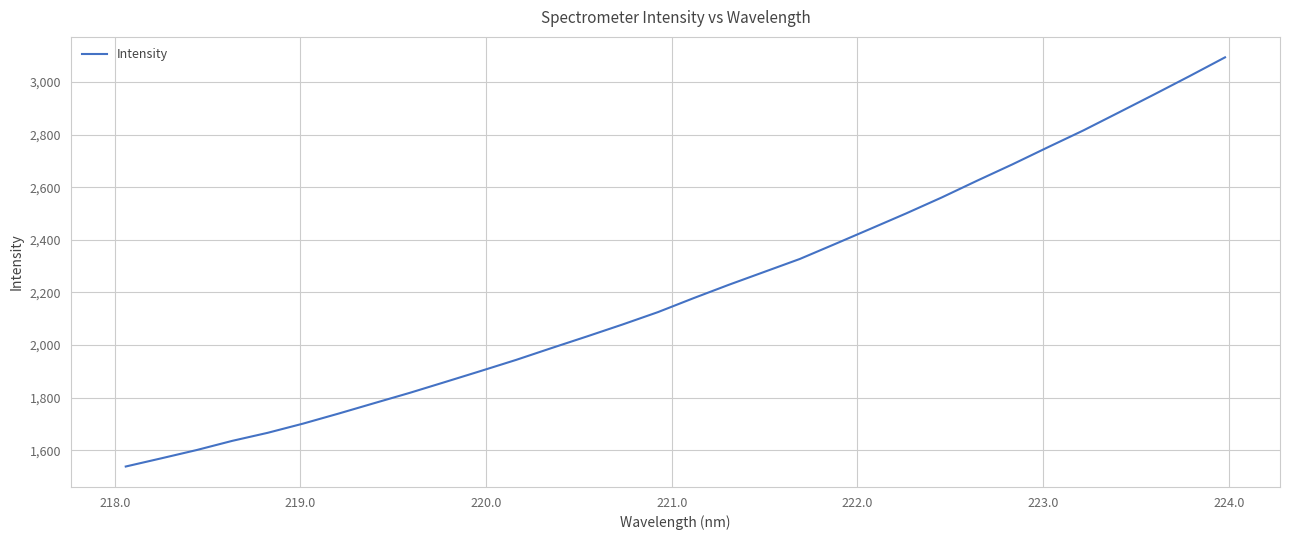

What is the minimum value shown in the chart?

1538.5